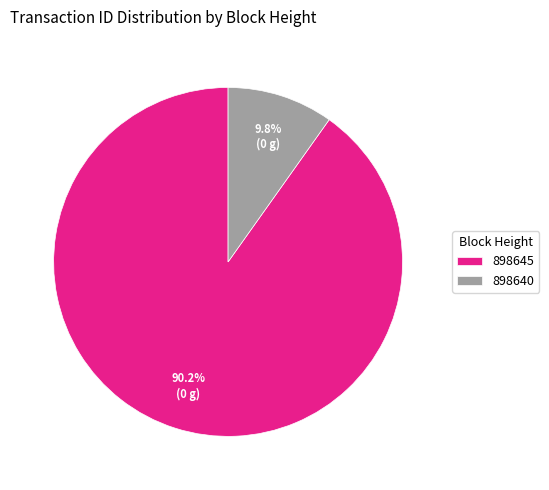

To the nearest percent, what portion does 898640 represent?

10%